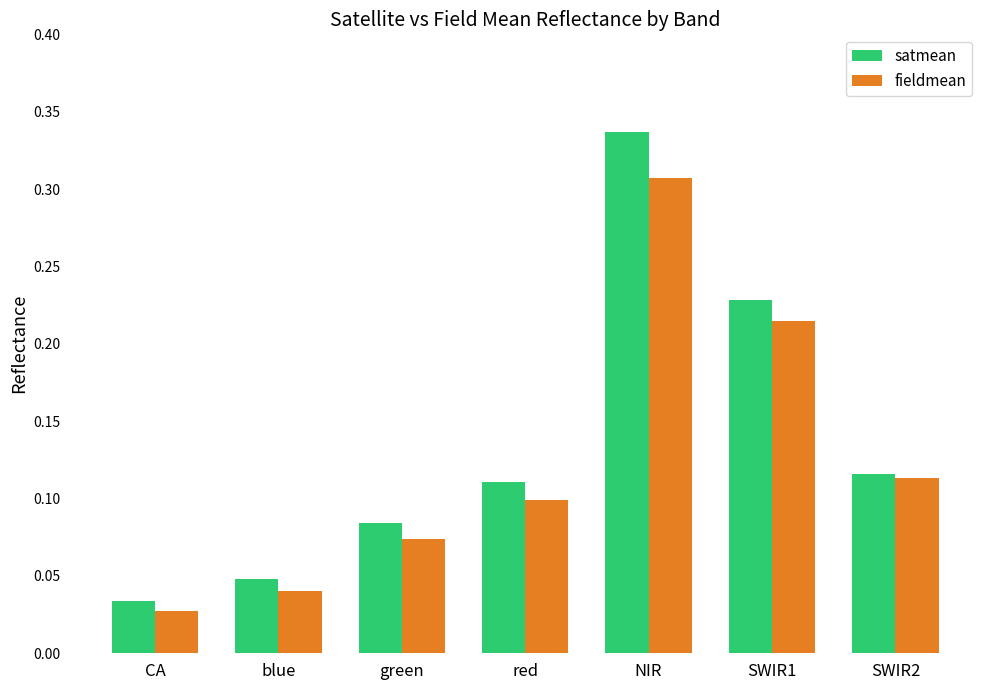

What is the total value across all series at SWIR1?

0.4